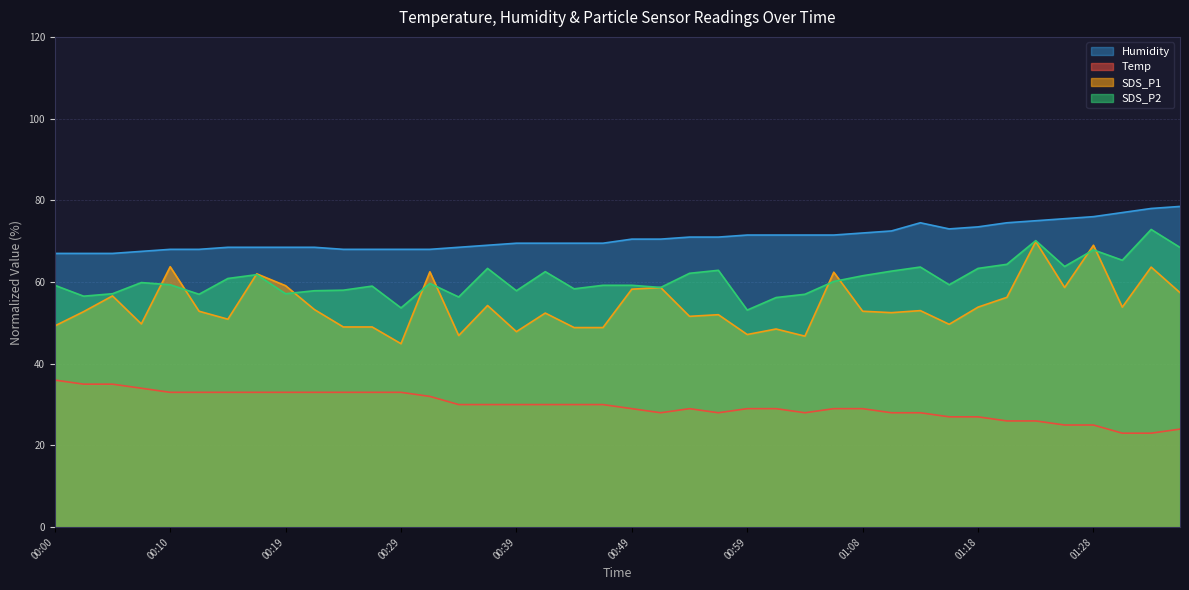

Which series has the largest total across all categories?

Humidity